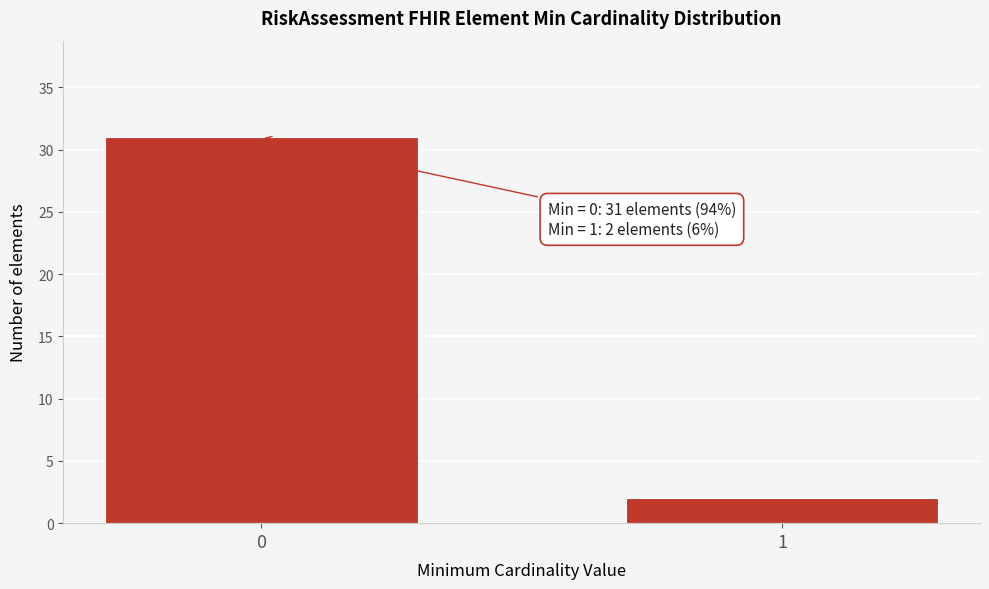

Reading left to right, what are all the values shown in this chart?

0=31	1=2